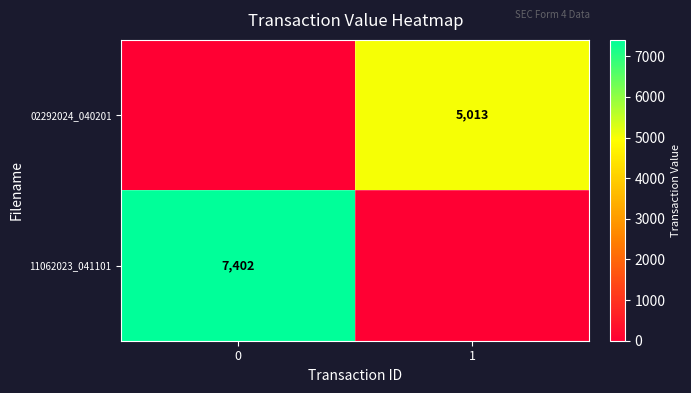

The 02292024_040201 series shows 5013 at 1. True or false?

True